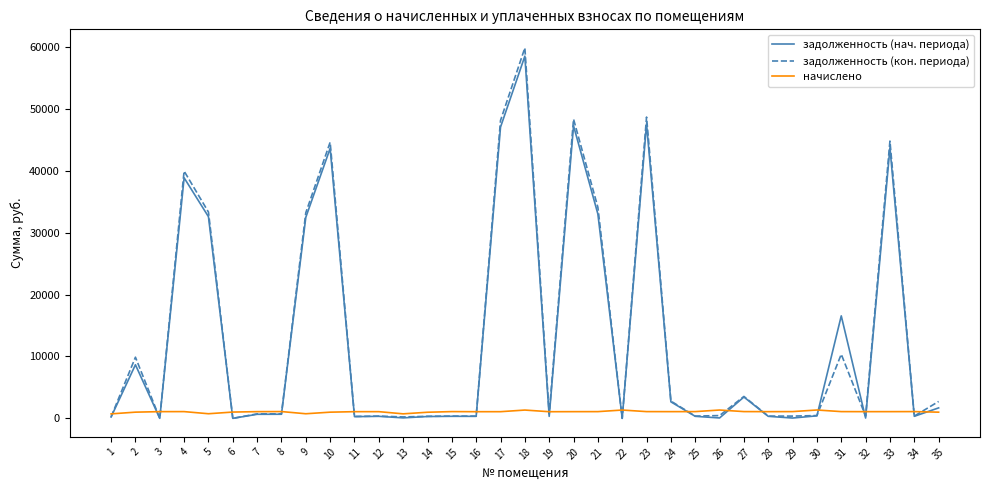

Count the number of data series in this chart.

3